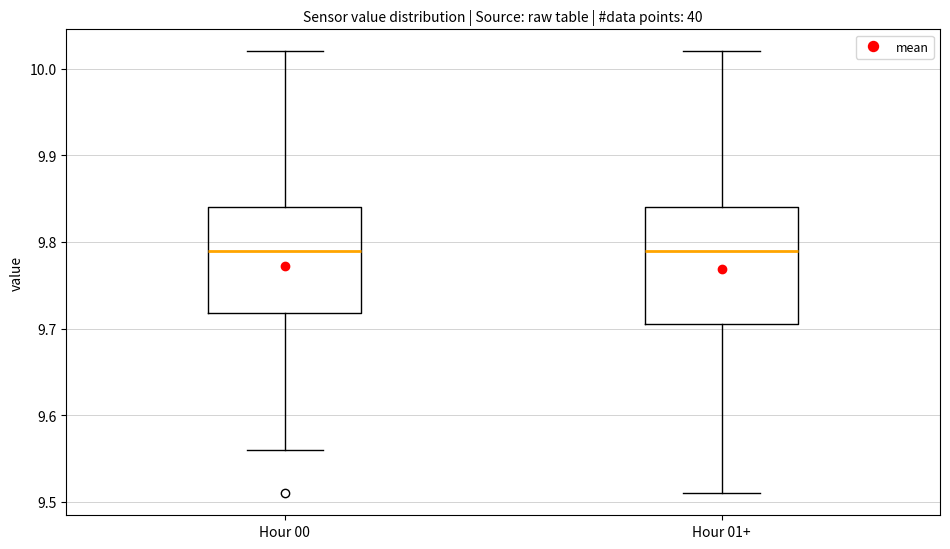

Which box is the tallest, from its lower edge to its upper edge?

Hour 01+